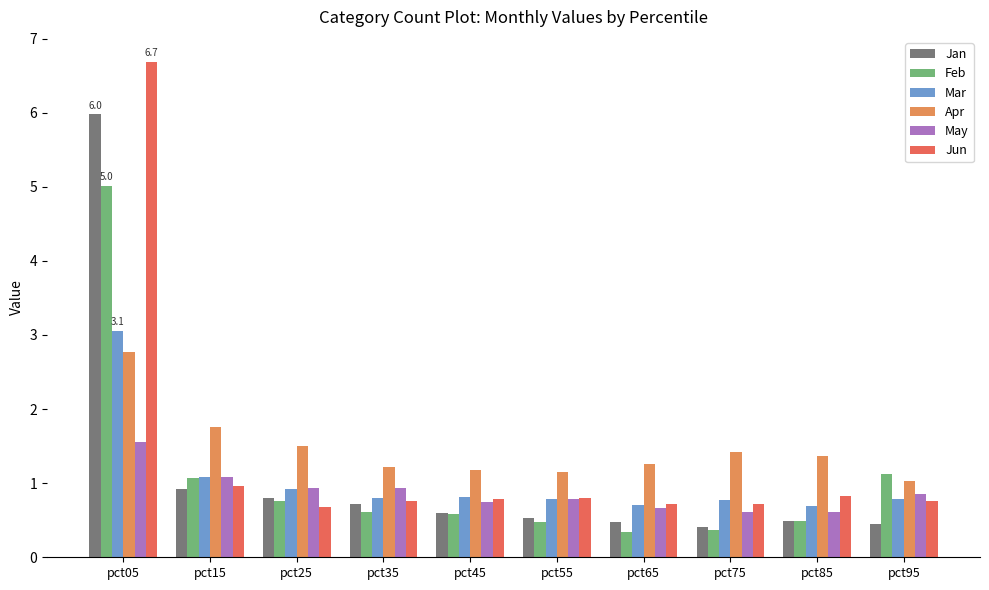

What are all the series names shown in the legend?

Jan, Feb, Mar, Apr, May, Jun